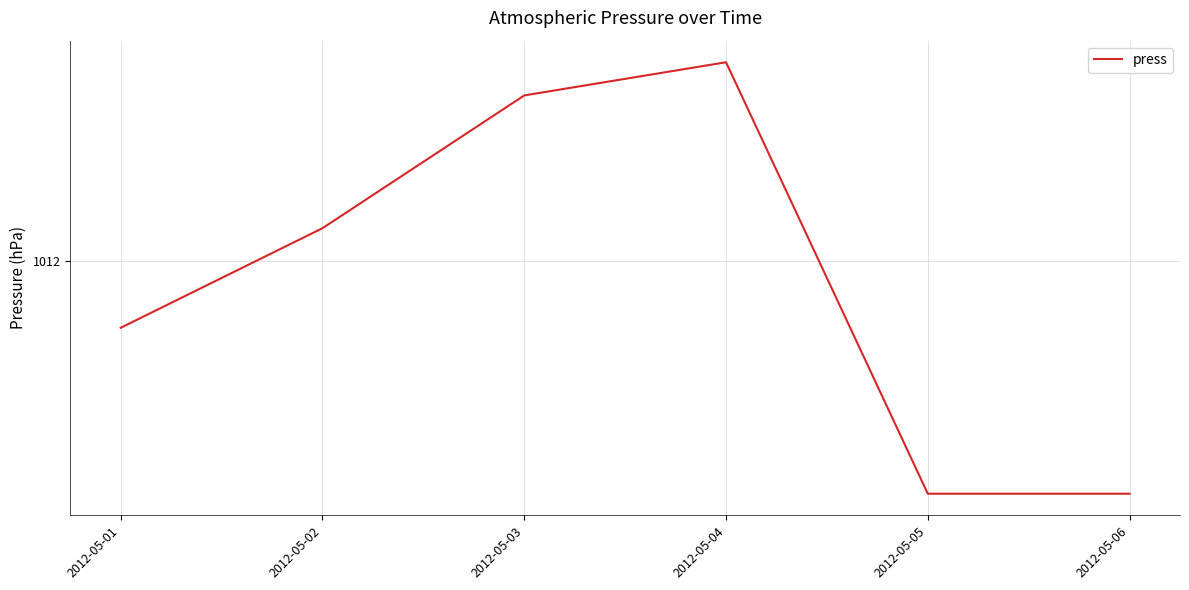

Approximately how many times larger is the value at 2012-05-06 compared to 2012-05-04?

1.0